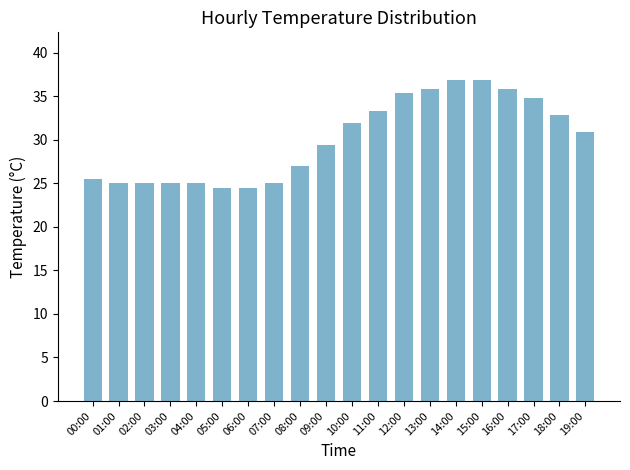

The value at 09:00 is 50.7. True or false?

False